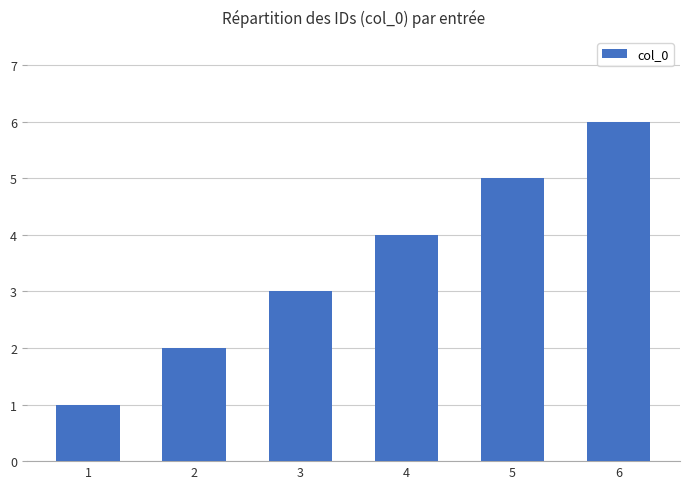

What is the maximum value shown in the chart?

6